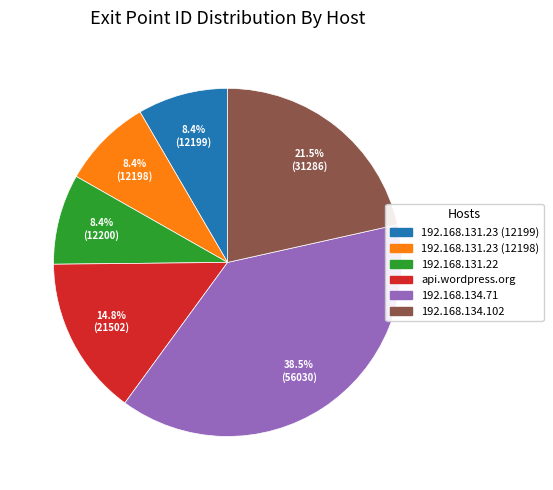

What is the largest slice in the pie chart?

192.168.134.71